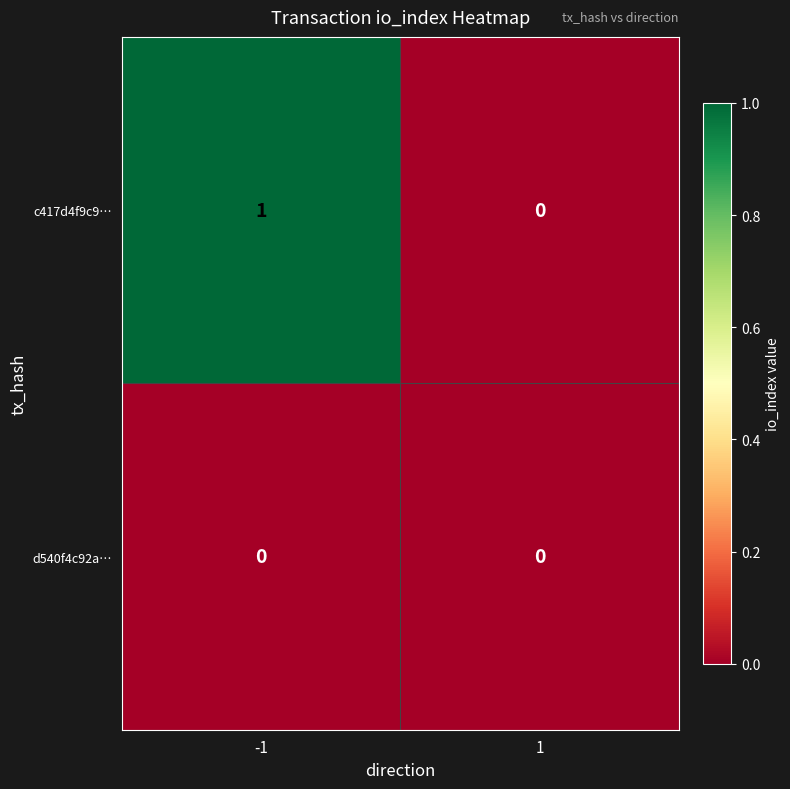

Between -1 and 1, which series saw the biggest shift?

c417d4f9c9…